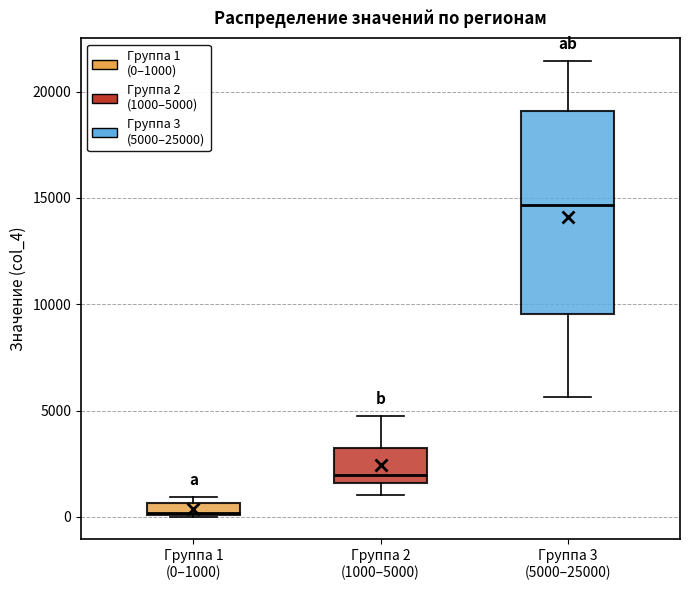

Which box is the tallest, from its lower edge to its upper edge?

Группа 3 (5000–25000)